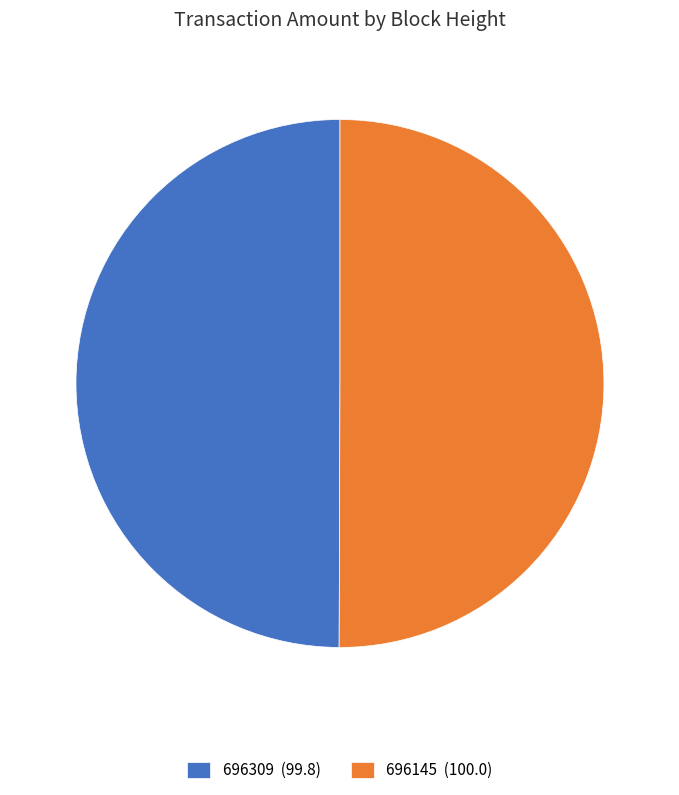

Approximately how many times larger is the value at 696145 (100.0) compared to 696309 (99.8)?

1.0